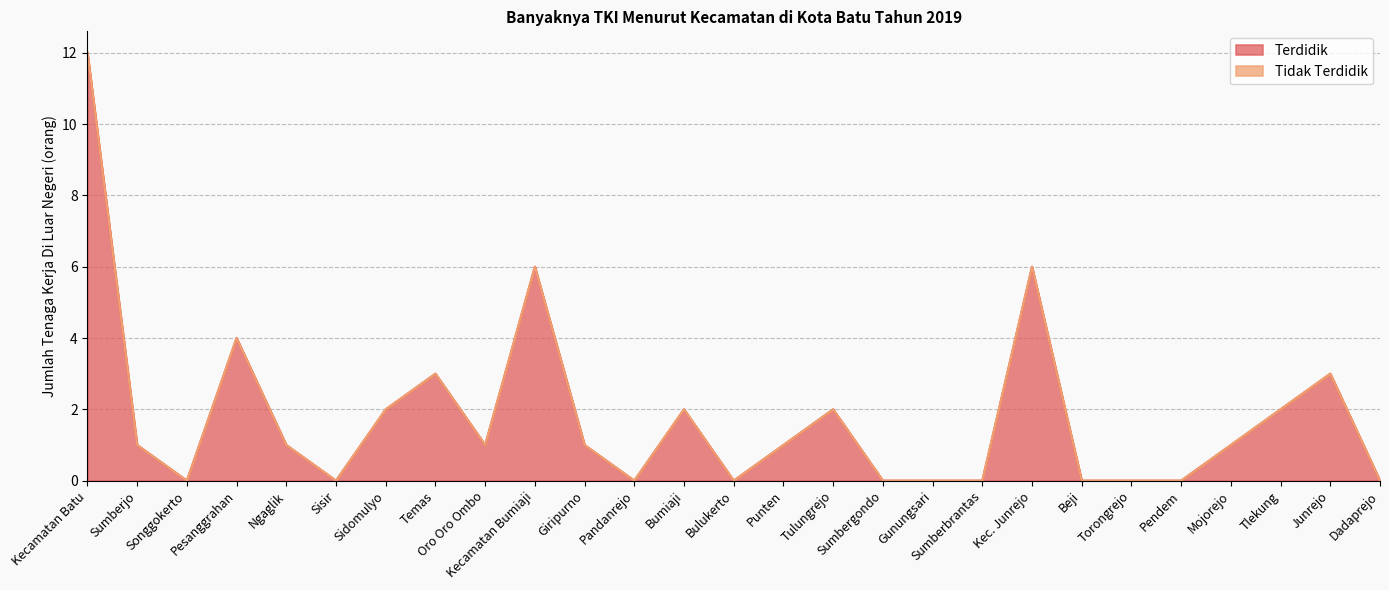

Reading right to left, extract all data points from this chart.

0	3	2	1	0	0	0	6	0	0	0	2	1	0	2	0	1	6	1	3	2	0	1	4	0	1	12